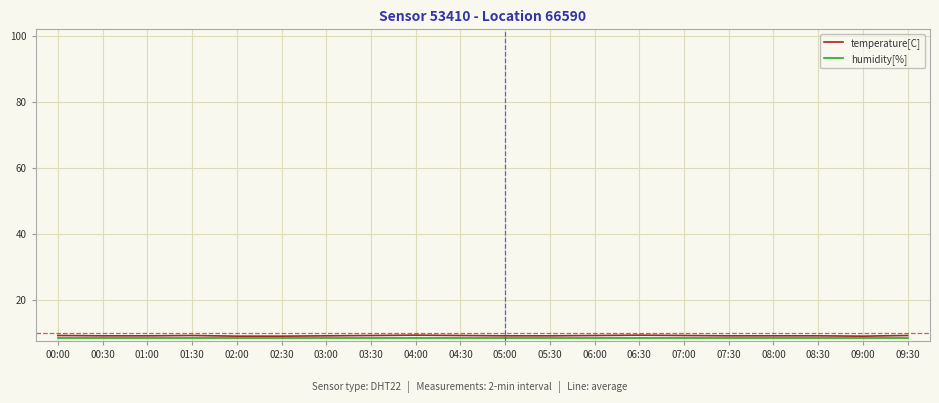

What is the spread (max minus min) of values at 04:30?

0.6